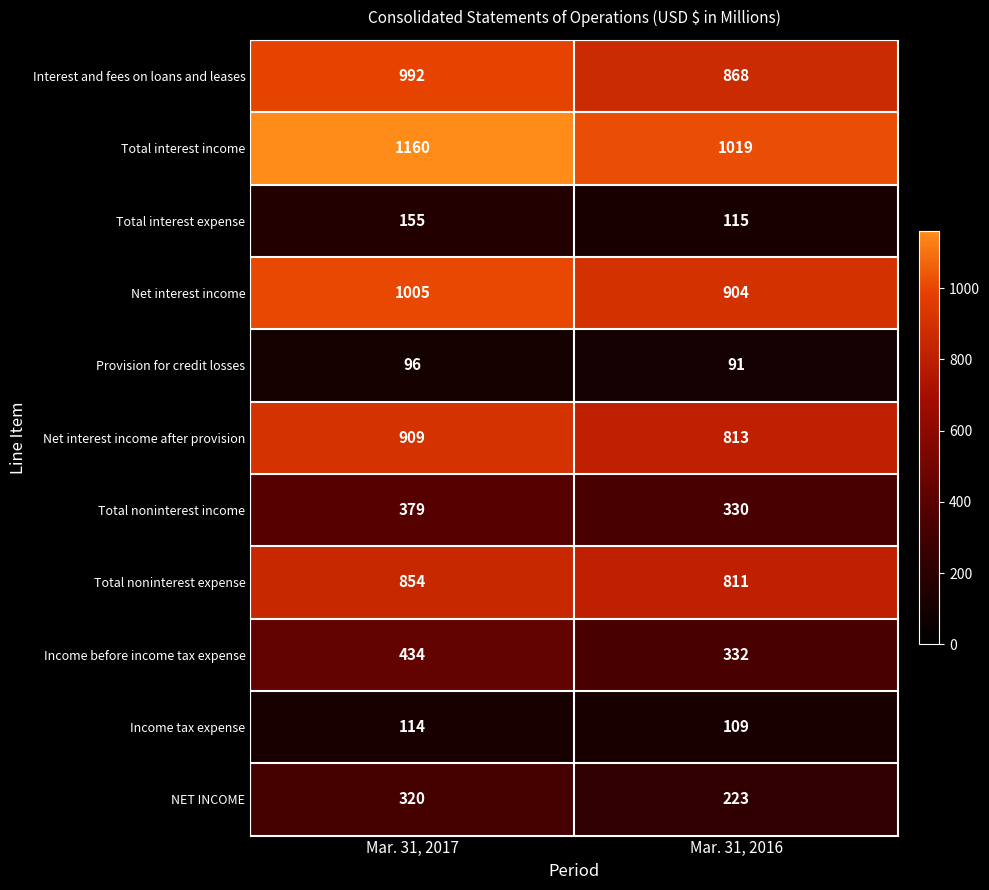

Reading left to right, what are all the values shown in this chart?

Interest and fees on loans and leases: Mar. 31, 2017=992	Mar. 31, 2016=868
Total interest income: Mar. 31, 2017=1160	Mar. 31, 2016=1019
Total interest expense: Mar. 31, 2017=155	Mar. 31, 2016=115
Net interest income: Mar. 31, 2017=1005	Mar. 31, 2016=904
Provision for credit losses: Mar. 31, 2017=96	Mar. 31, 2016=91
Net interest income after provision: Mar. 31, 2017=909	Mar. 31, 2016=813
Total noninterest income: Mar. 31, 2017=379	Mar. 31, 2016=330
Total noninterest expense: Mar. 31, 2017=854	Mar. 31, 2016=811
Income before income tax expense: Mar. 31, 2017=434	Mar. 31, 2016=332
Income tax expense: Mar. 31, 2017=114	Mar. 31, 2016=109
NET INCOME: Mar. 31, 2017=320	Mar. 31, 2016=223